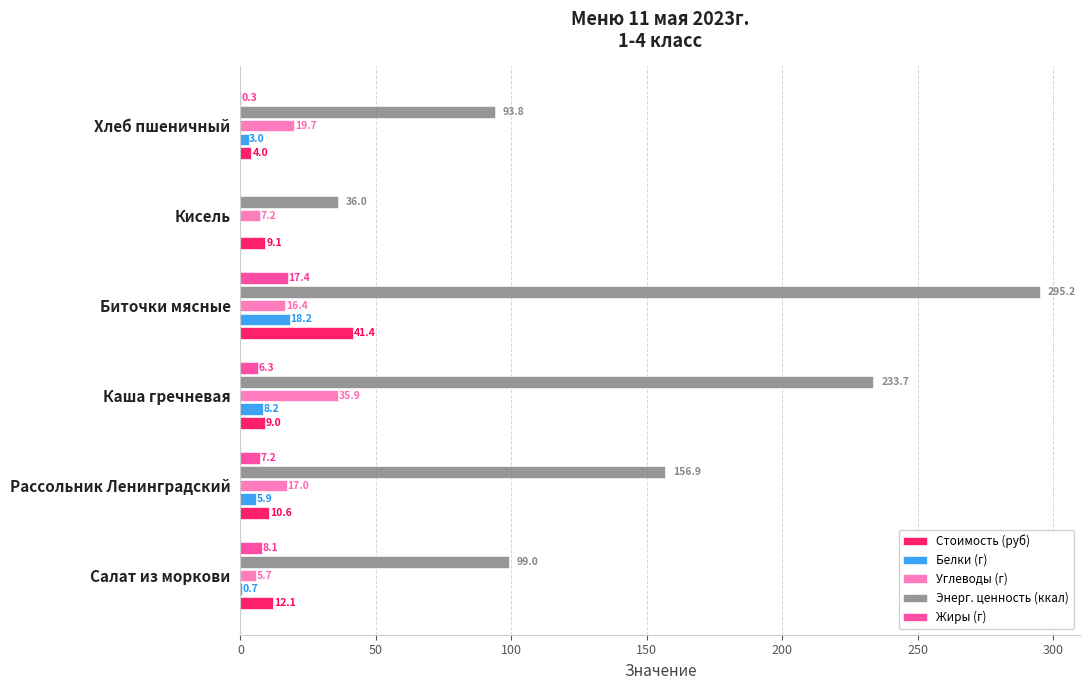

What is the highest value of the Углеводы (г) series?

35.9